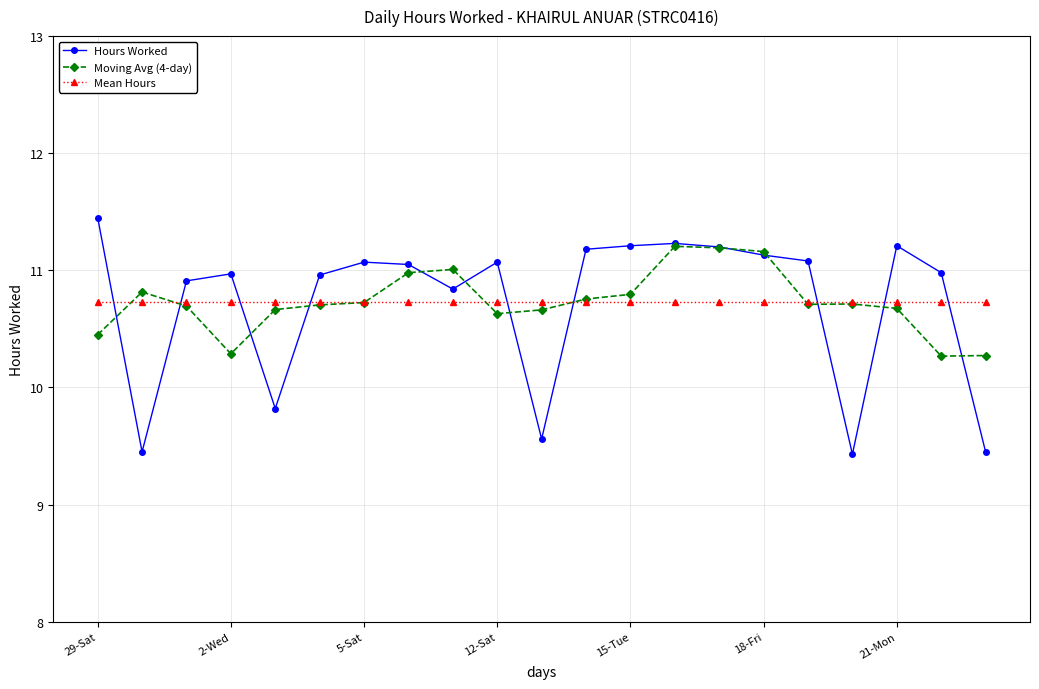

What is the value of the Moving Avg (4-day) point at the 18th from the left?

10.7